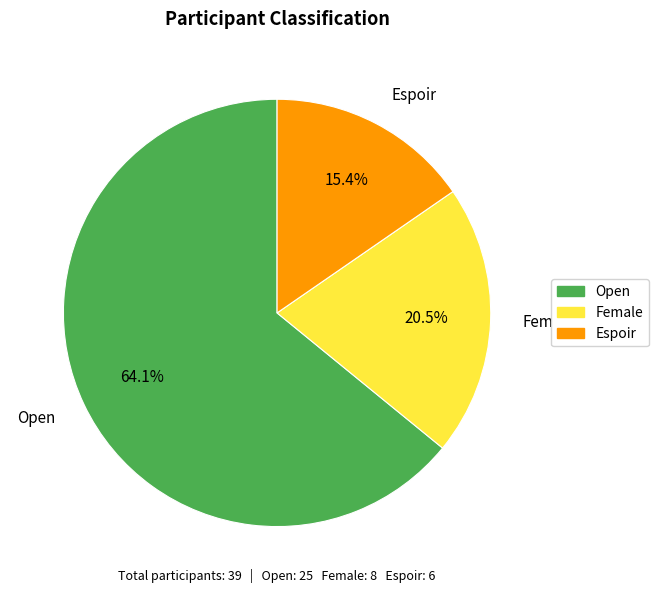

To the nearest percent, what is the average slice percentage?

33%